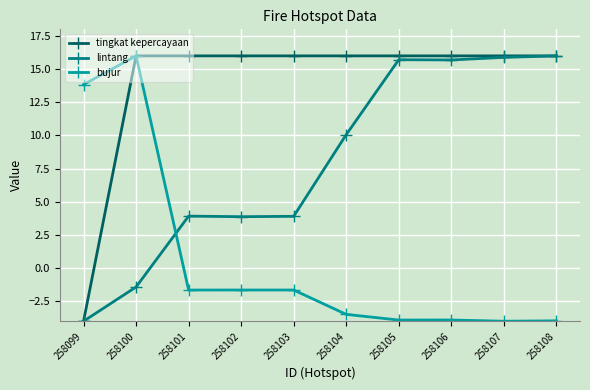

What are all the series names shown in the legend?

tingkat kepercayaan, lintang, bujur